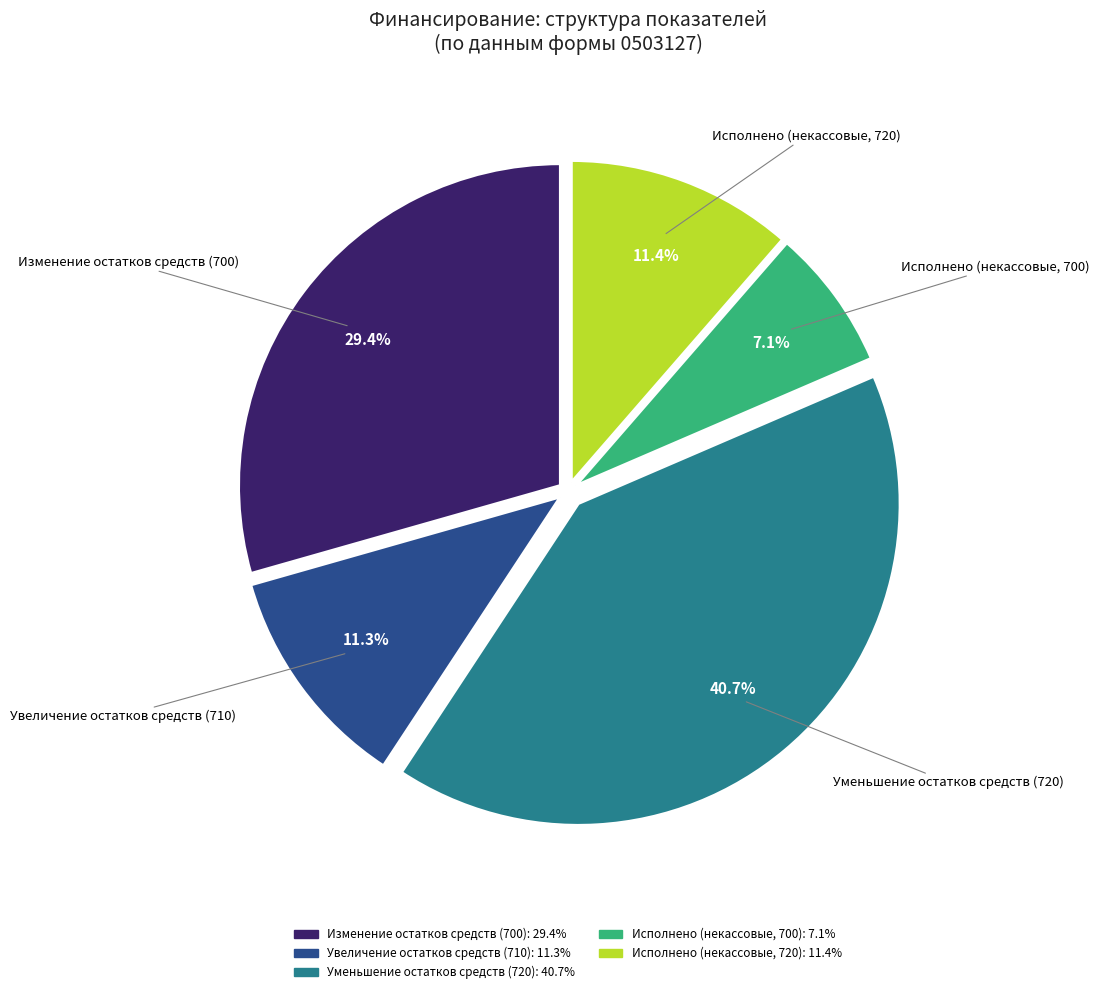

Which category has the biggest portion of the pie?

Уменьшение остатков средств (720)